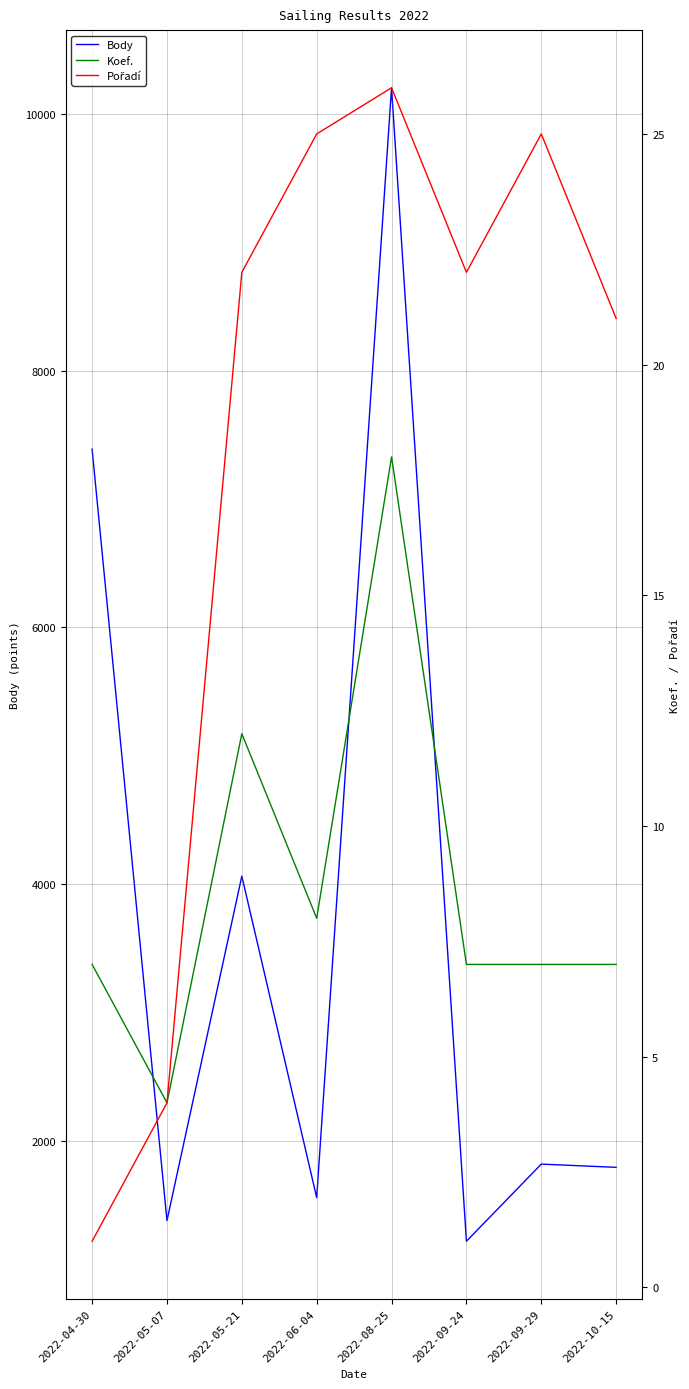

How many lines are shown in the chart?

3